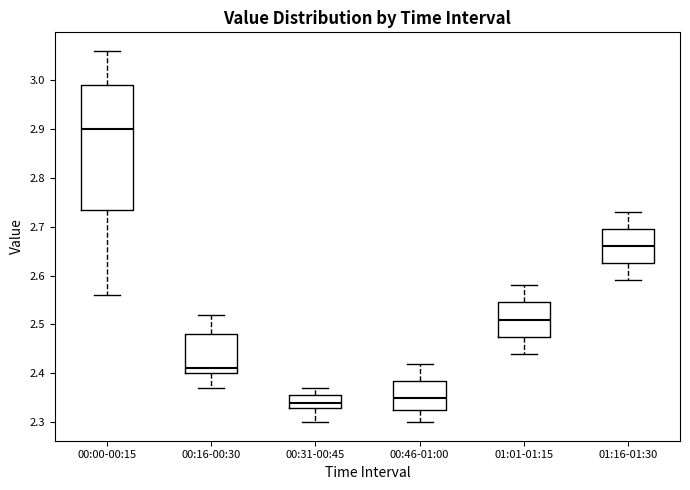

Reading left to right, transcribe this box plot: for each box, give where its median line is, the range the box spans, and where its two whiskers end, as read against the y-axis. The values are not printed on the chart, so give them approximately, as read against the axis.

00:00-00:15: median 2.90, box 2.74 to 2.99, whiskers 2.56 to 3.06
00:16-00:30: median 2.41, box 2.40 to 2.48, whiskers 2.37 to 2.52
00:31-00:45: median 2.34, box 2.33 to 2.36, whiskers 2.30 to 2.37
00:46-01:00: median 2.35, box 2.33 to 2.39, whiskers 2.30 to 2.42
01:01-01:15: median 2.51, box 2.48 to 2.55, whiskers 2.44 to 2.58
01:16-01:30: median 2.66, box 2.63 to 2.70, whiskers 2.59 to 2.73